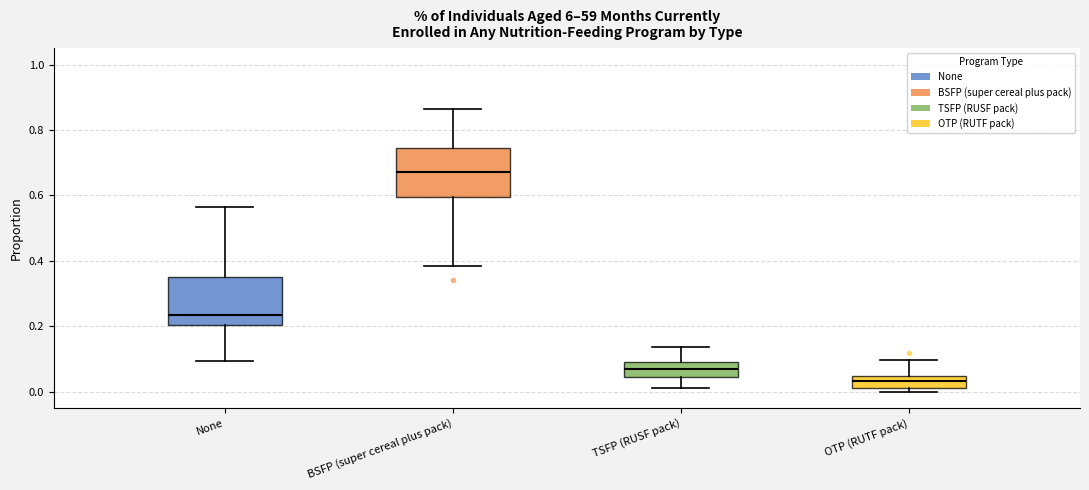

Where does the upper whisker of the box for OTP (RUTF pack) end on the y-axis? The values are not printed on the chart, so give them approximately, as read against the axis.

0.10